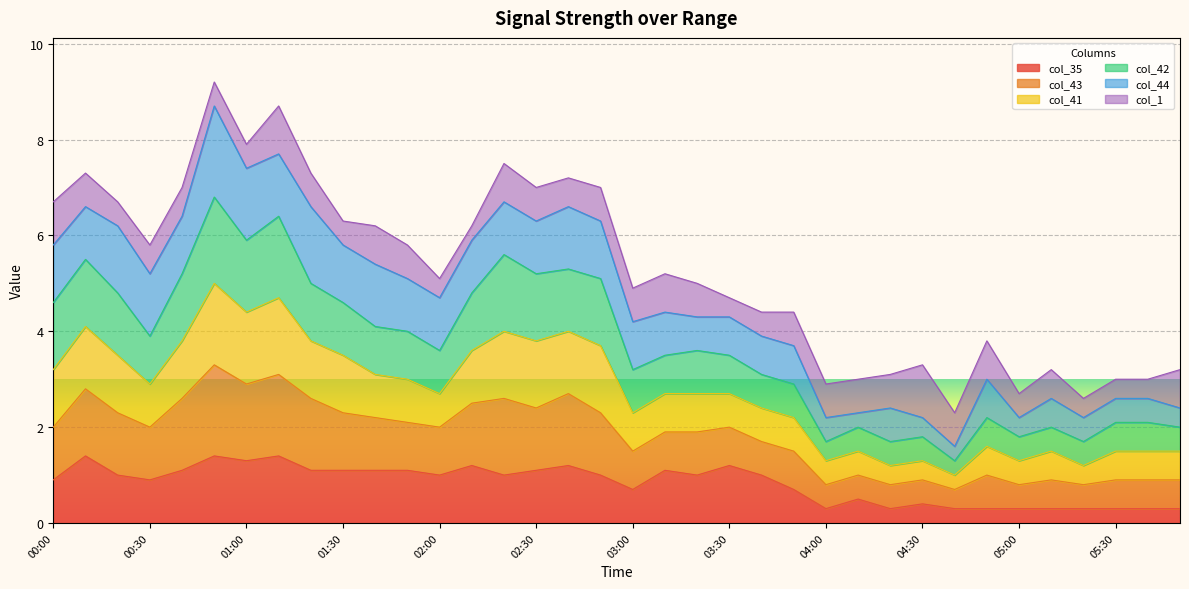

At which category does the chart reach its minimum across all series?

04:00